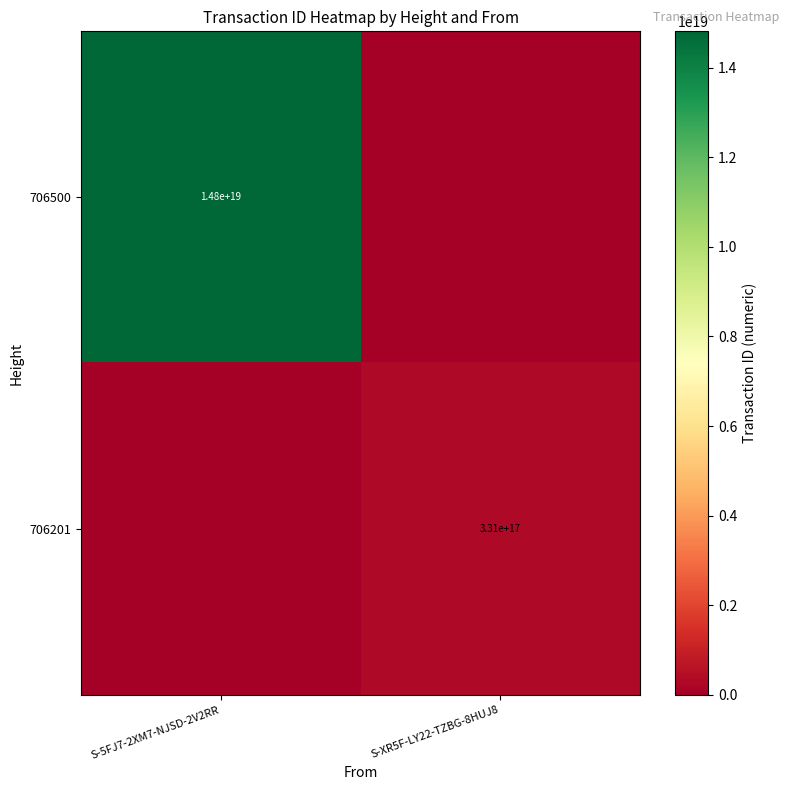

Is it true that 706500 equals 14800000000000000000 at S-5FJ7-2XM7-NJSD-2V2RR?

True